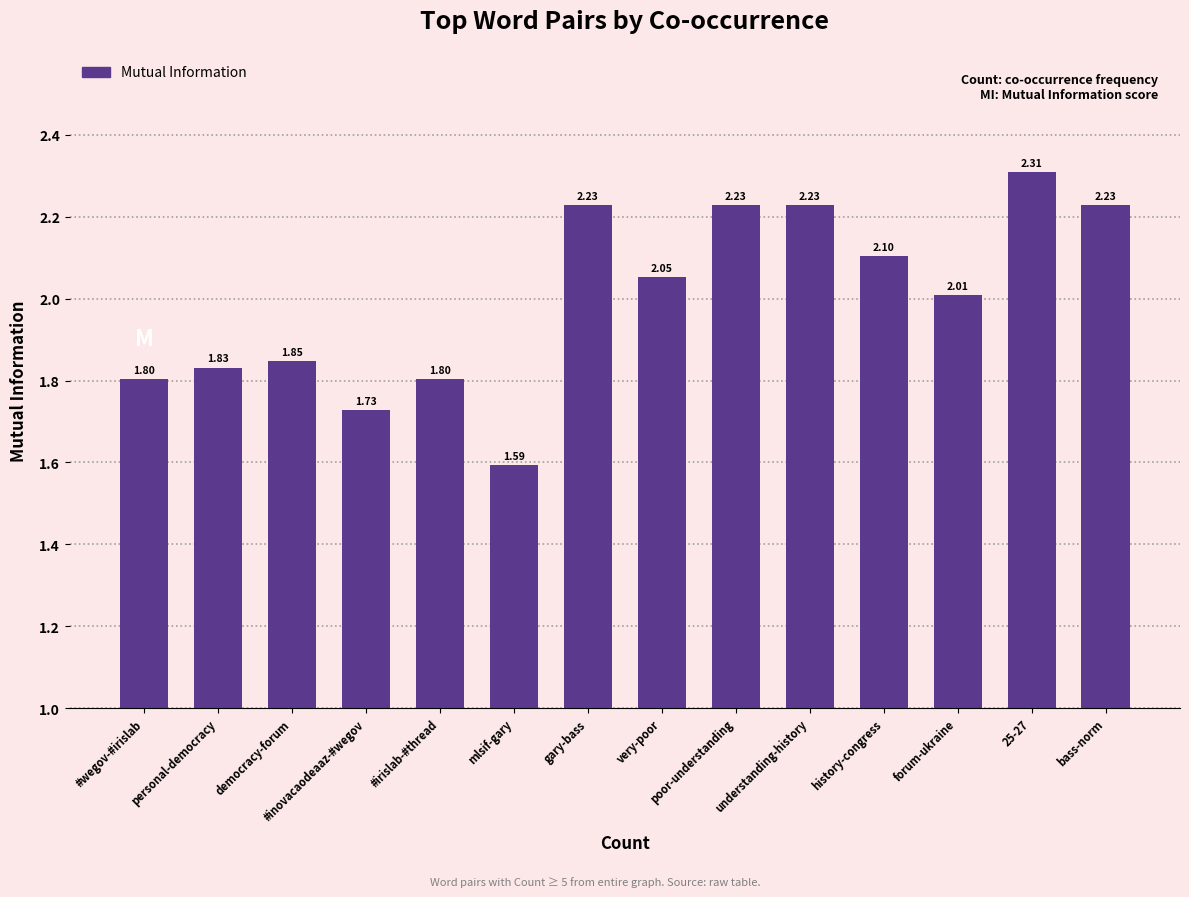

What is the label of the 2nd bar from the left?

personal-democracy